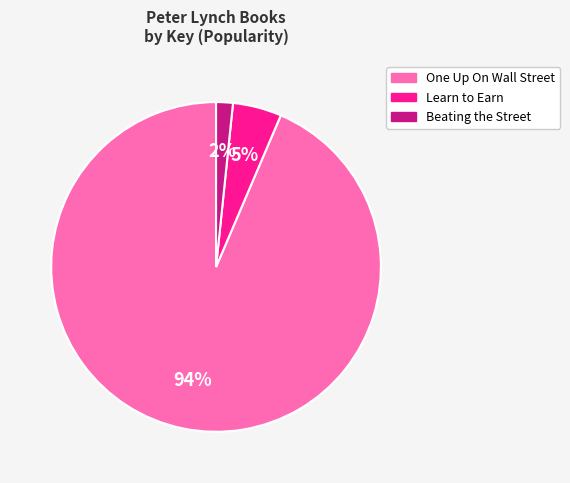

Is it true that One Up On Wall Street is 80% of the pie?

False